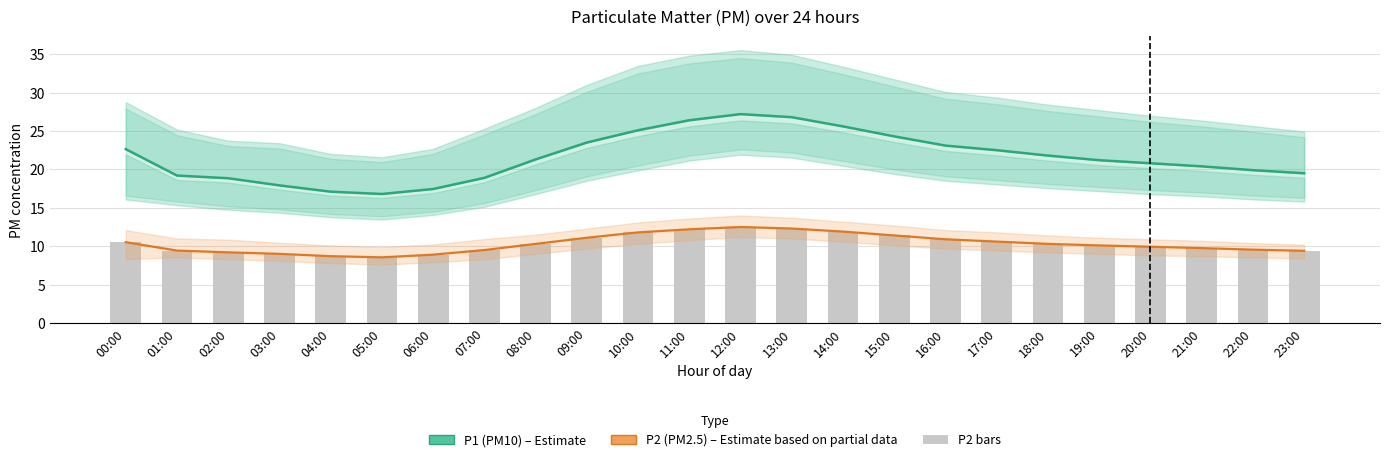

How many series are shown in this chart?

3